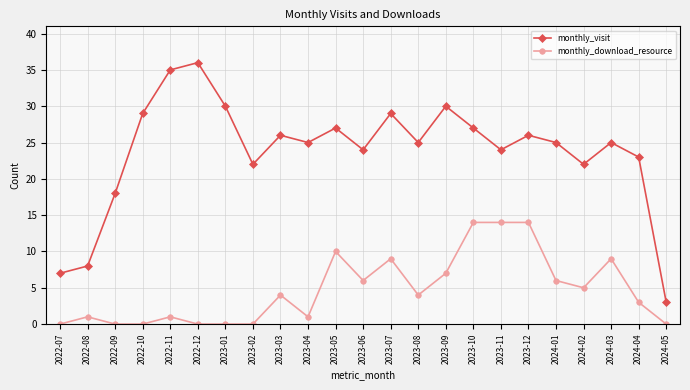

The value of monthly_visit at 2022-09 is 18. True or false?

True